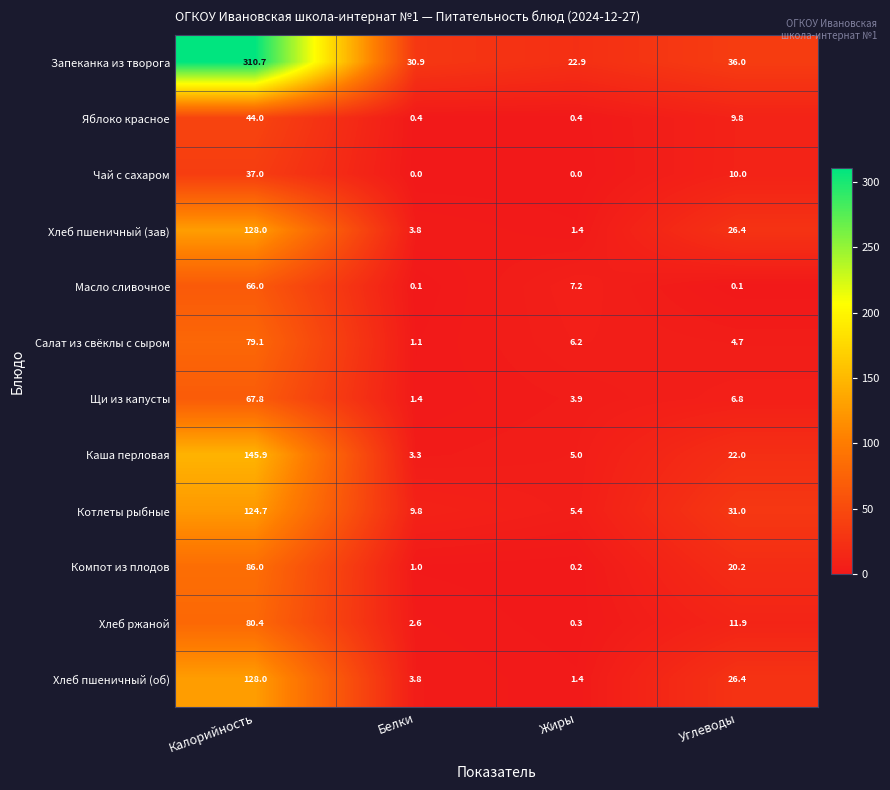

At which category does the chart reach its peak across all series?

Калорийность